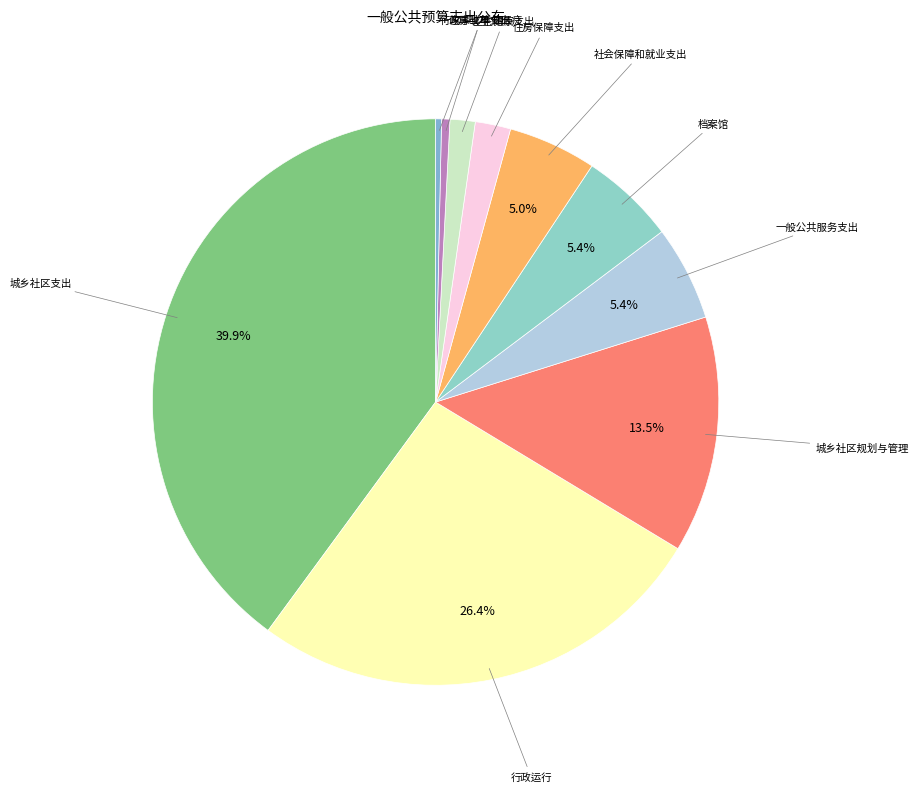

Count the number of slices in the pie.

10